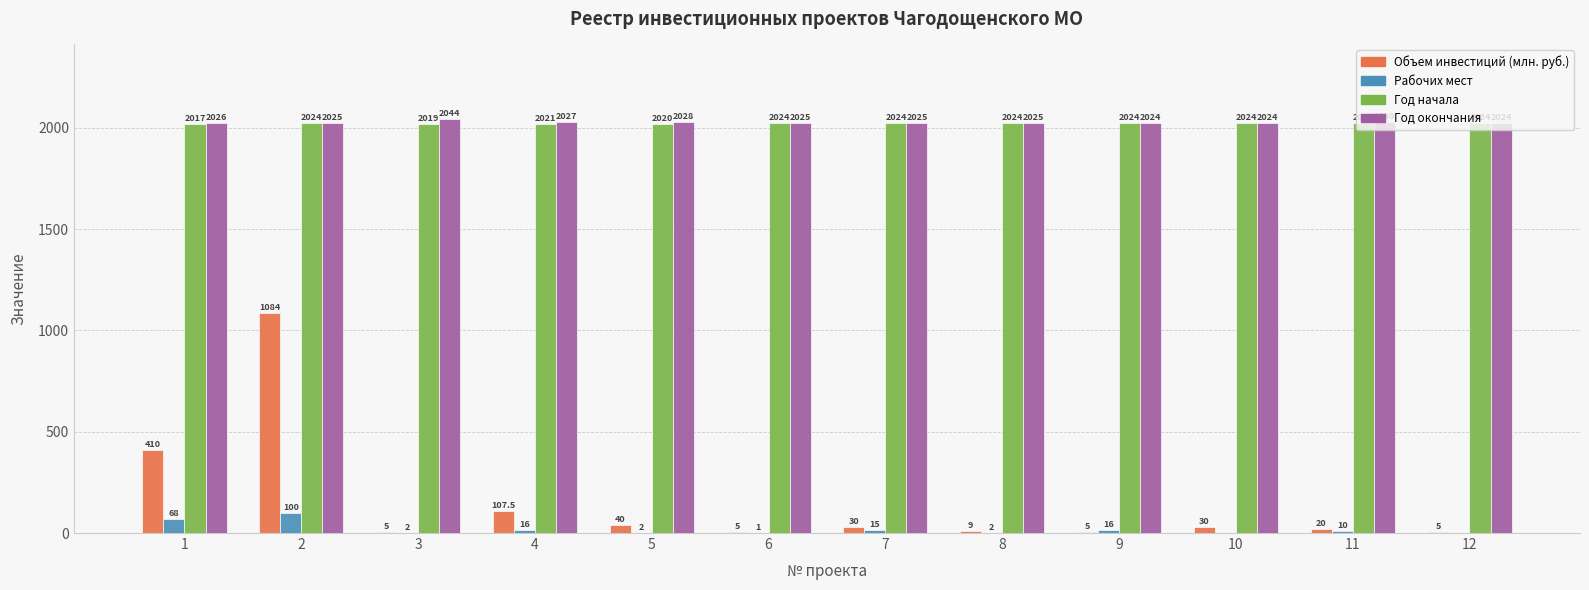

Is it true that Год начала equals 3197.1 at 8?

False